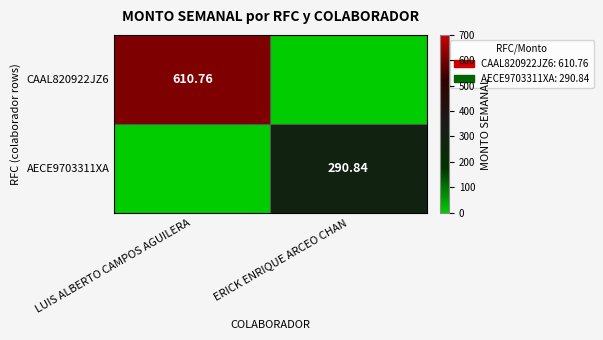

Is the value of CAAL820922JZ6 at ERICK ENRIQUE ARCEO CHAN greater than the value of AECE9703311XA at LUIS ALBERTO CAMPOS AGUILERA?

No